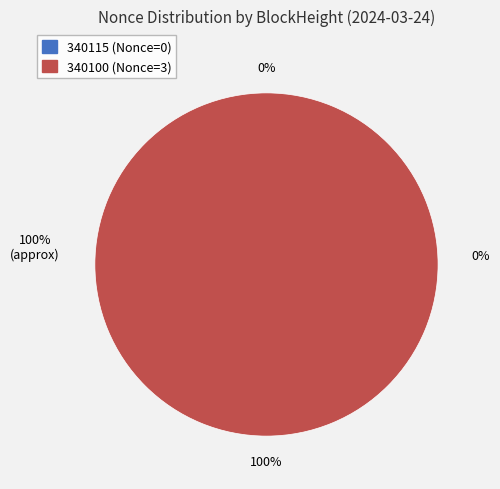

To the nearest percent, what is the combined percentage of 340100 and 340115?

100%